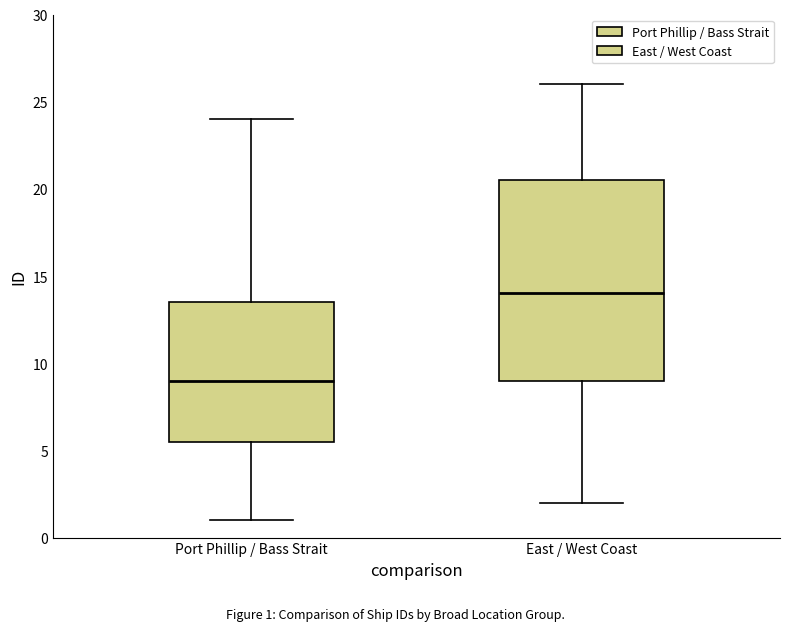

Which box's median line is the lowest?

Port Phillip / Bass Strait